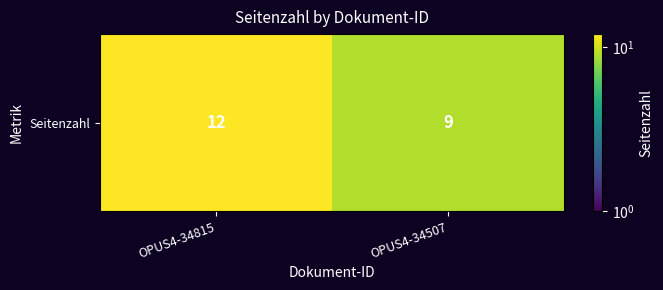

Approximately how many times larger is the value at OPUS4-34815 compared to OPUS4-34507?

1.3